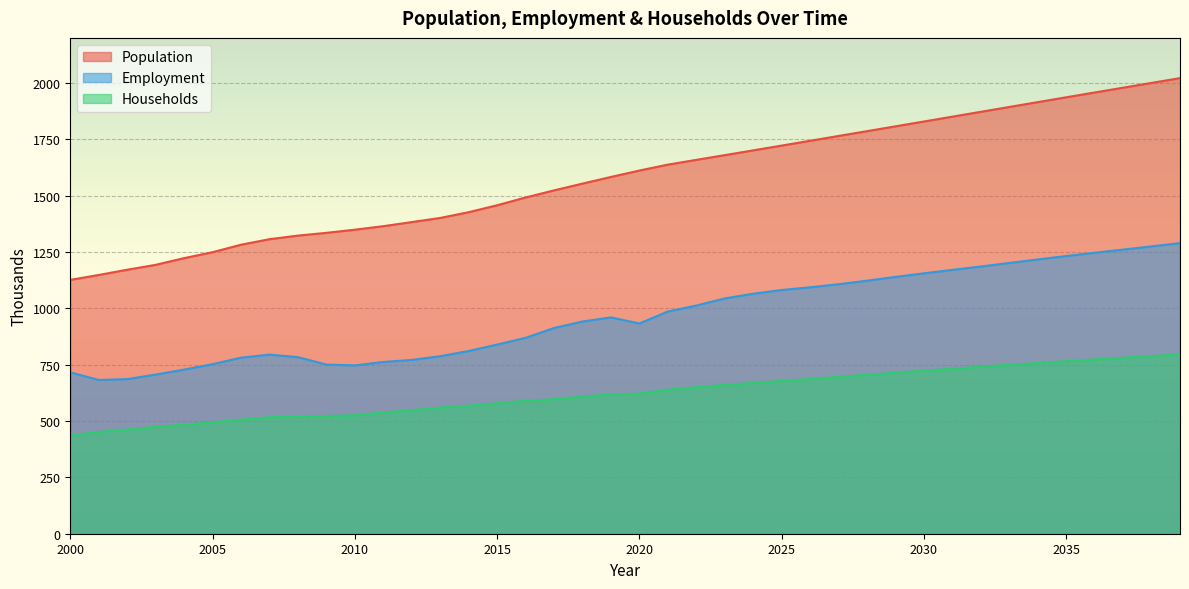

True or false: Households has more than 2 interior local peaks.

False